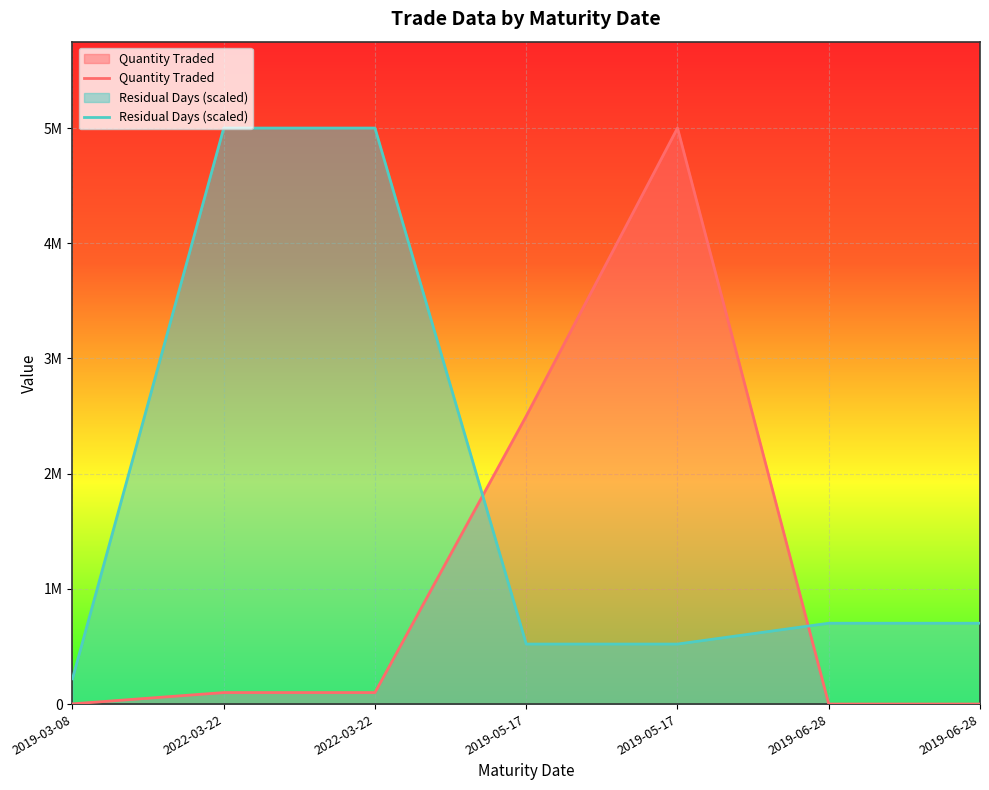

Which category has the highest value in the Quantity Traded series?

2019-05-17